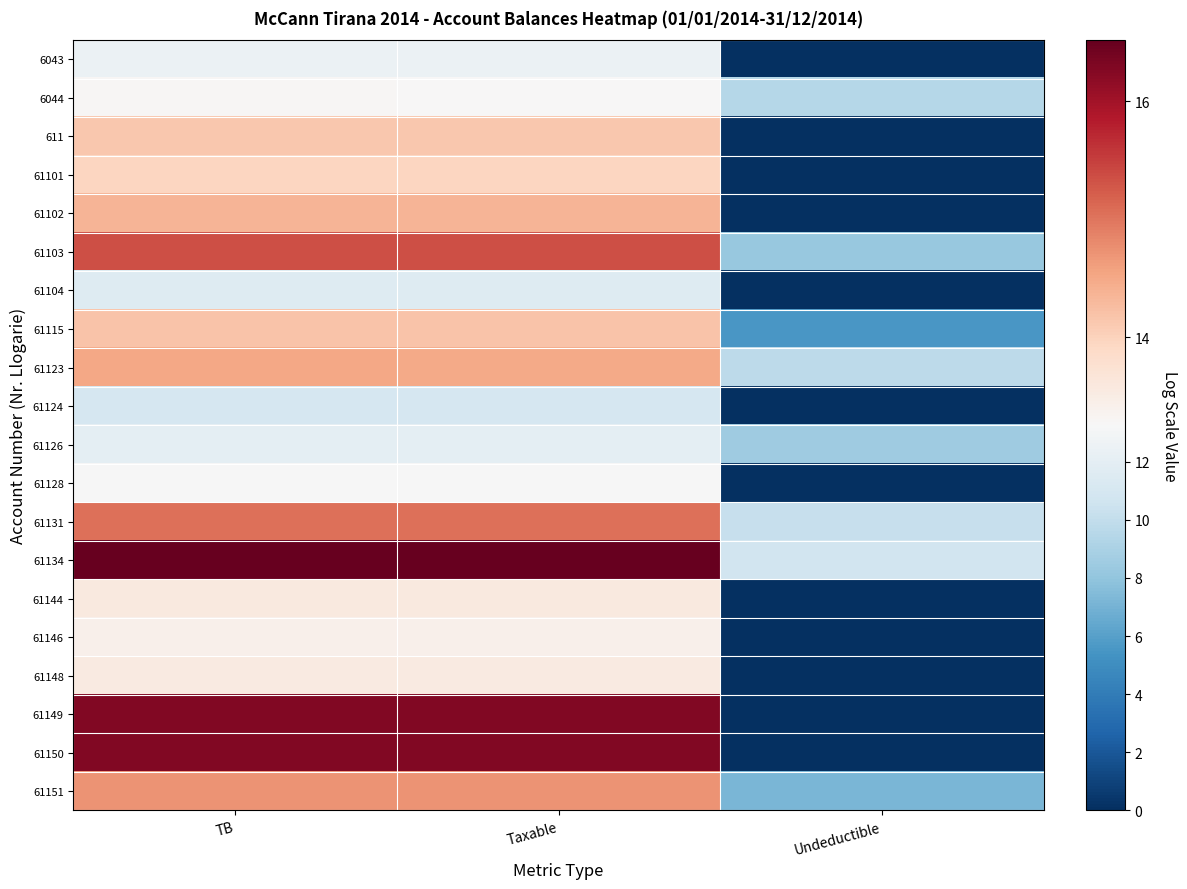

Which category has the lowest value across all series?

Undeductible